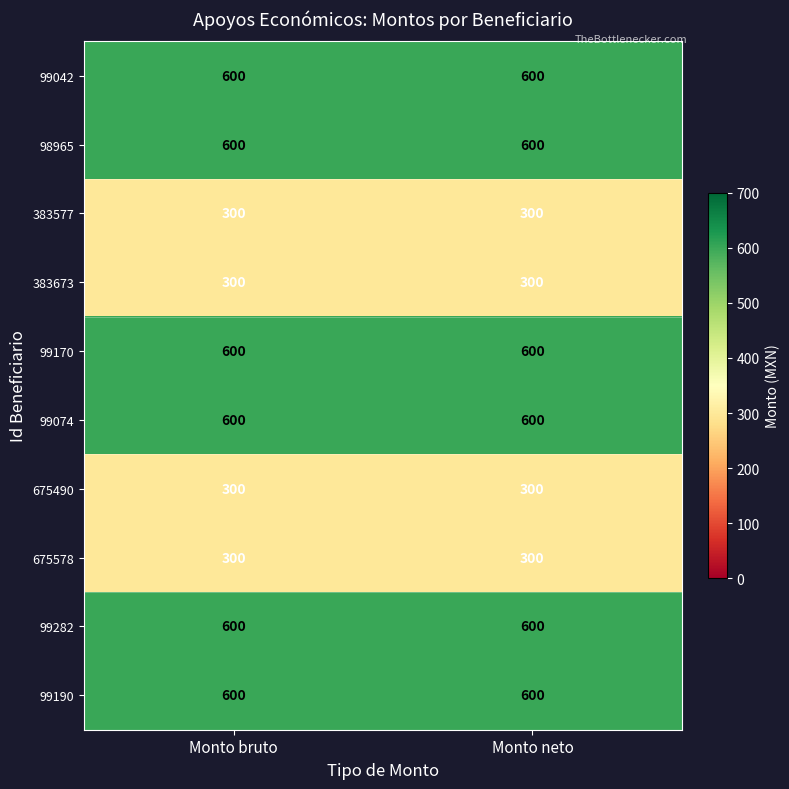

What is the approximate value of 99042 at Monto neto?

600